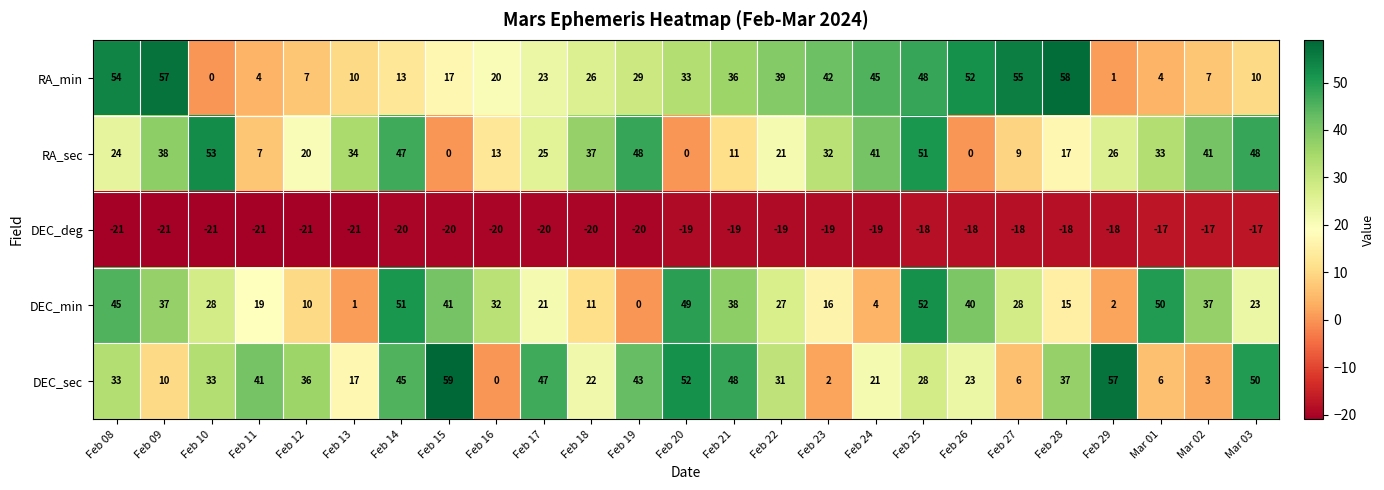

How many distinct data groups are displayed?

5